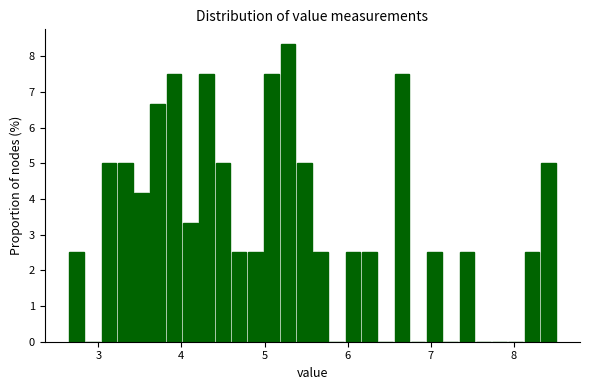

Read against the x-axis, roughly where is the centre of the tallest bar?

5.3